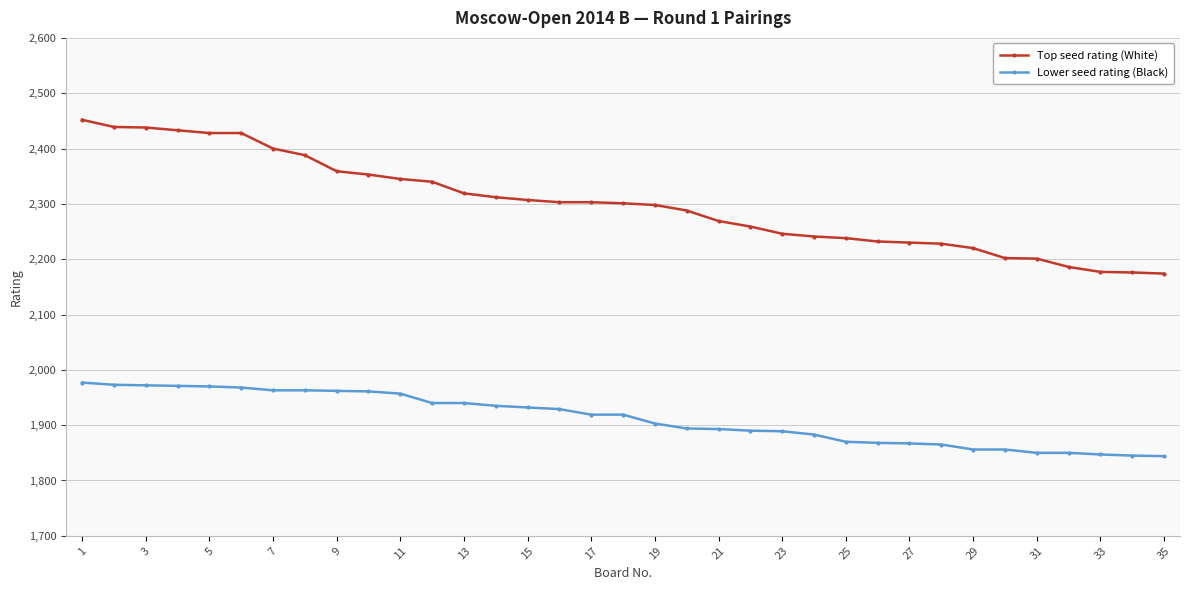

What is the difference between the maximum and minimum values in the Top seed rating (White) series?

278